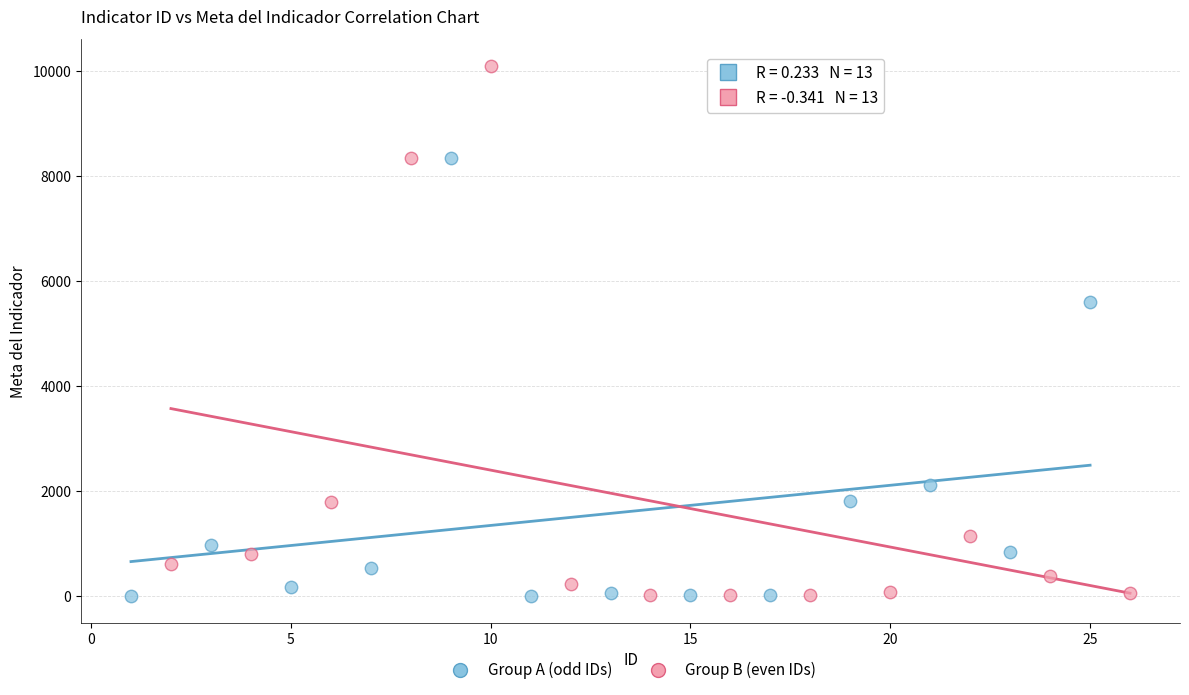

Which series has the widest spread of Y values?

Group B (even IDs)